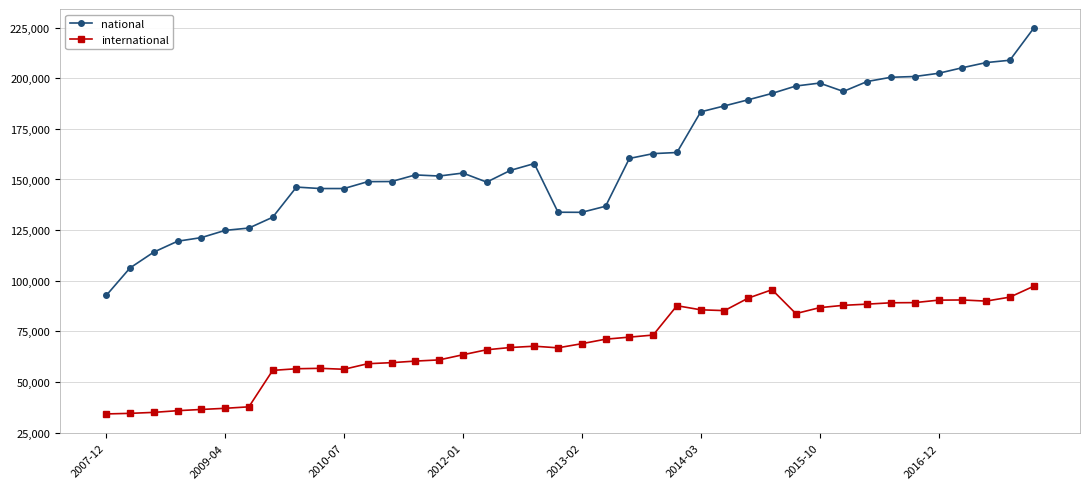

What is the difference between the maximum and minimum values in the national series?

131961